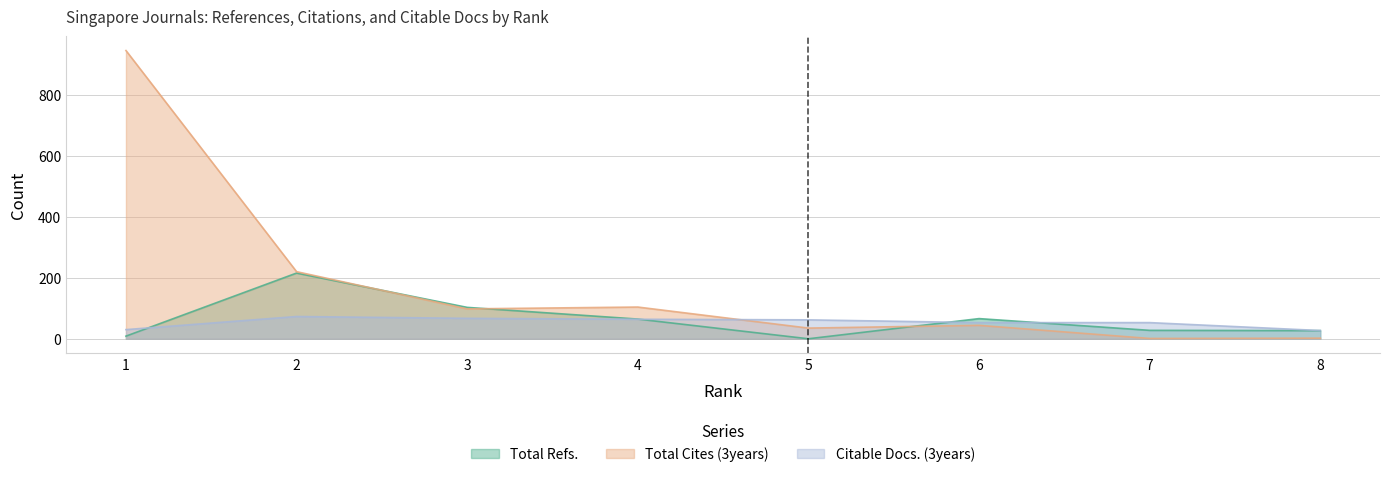

Reading left to right, what are all the values shown in this chart?

Total Refs.: 8.6	215.4	102.9	64.6	0.0	66.1	27.6	26.7
Total Cites (3years): 945.0	220.0	98.0	104.0	35.0	44.0	1.0	2.0
Citable Docs. (3years): 30.0	73.0	67.0	64.0	62.0	53.0	53.0	27.0